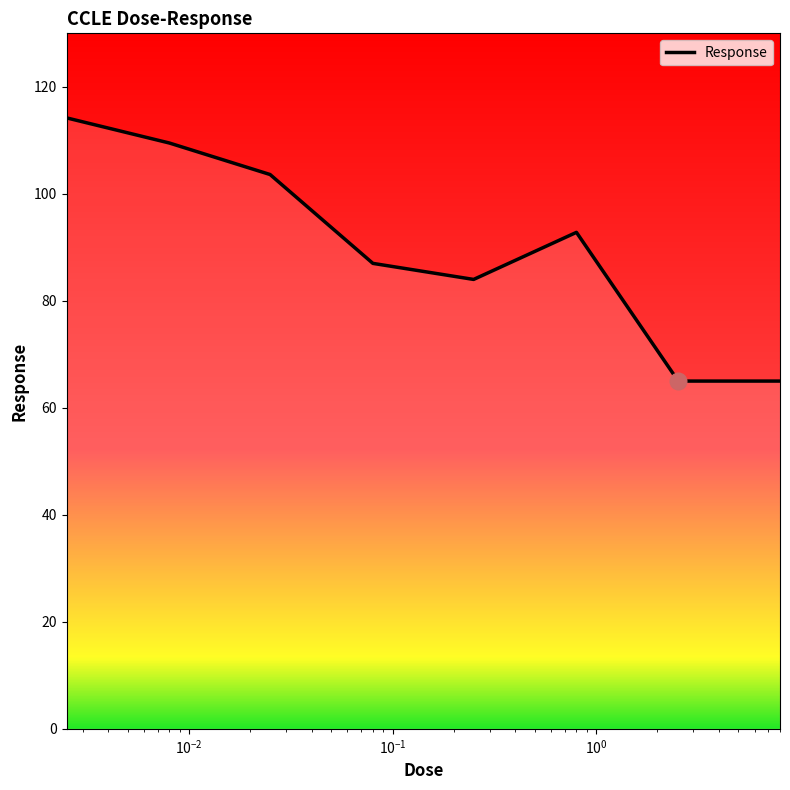

True or false: the data has more than 1 interior local peaks.

False